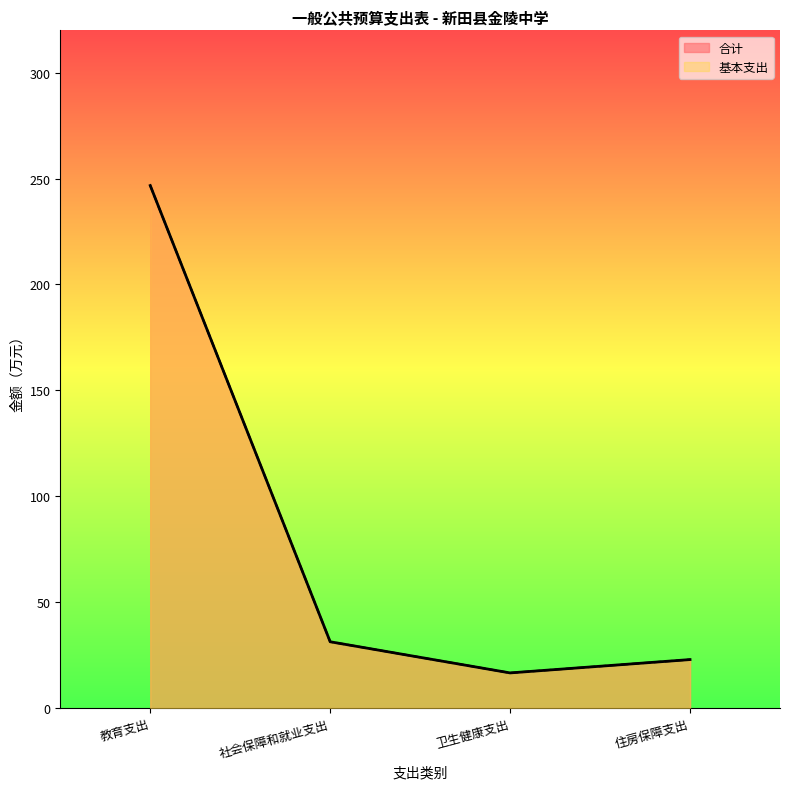

List the series in order of their peak value, highest first.

合计, 基本支出